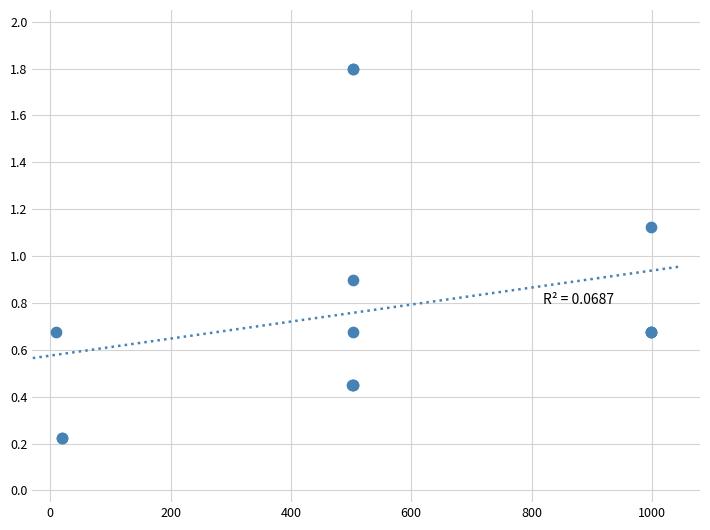

What Y value in the scatter plot is closest to 1?

0.9